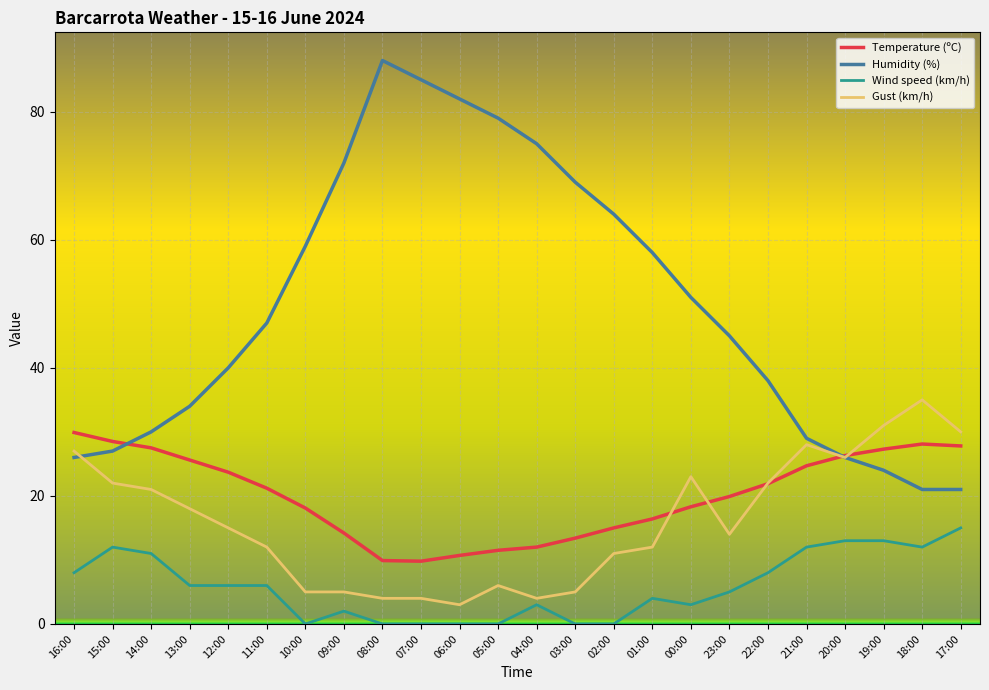

What is the maximum value shown in the chart?

88.0